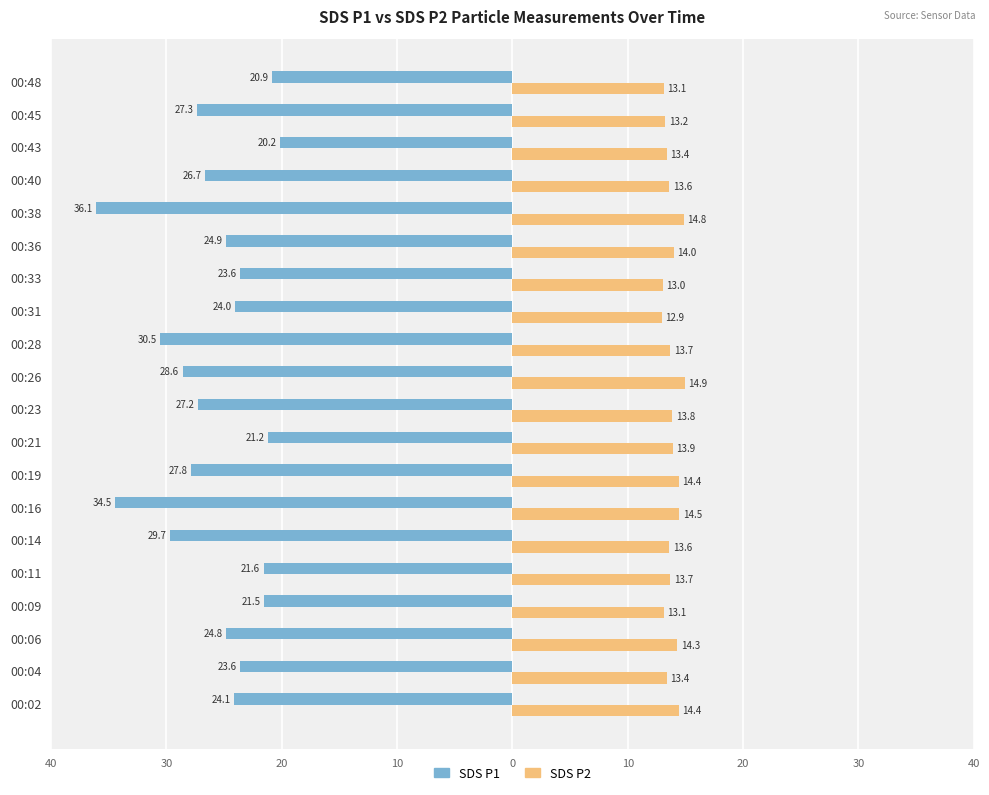

What are all the series names shown in the legend?

SDS P1, SDS P2